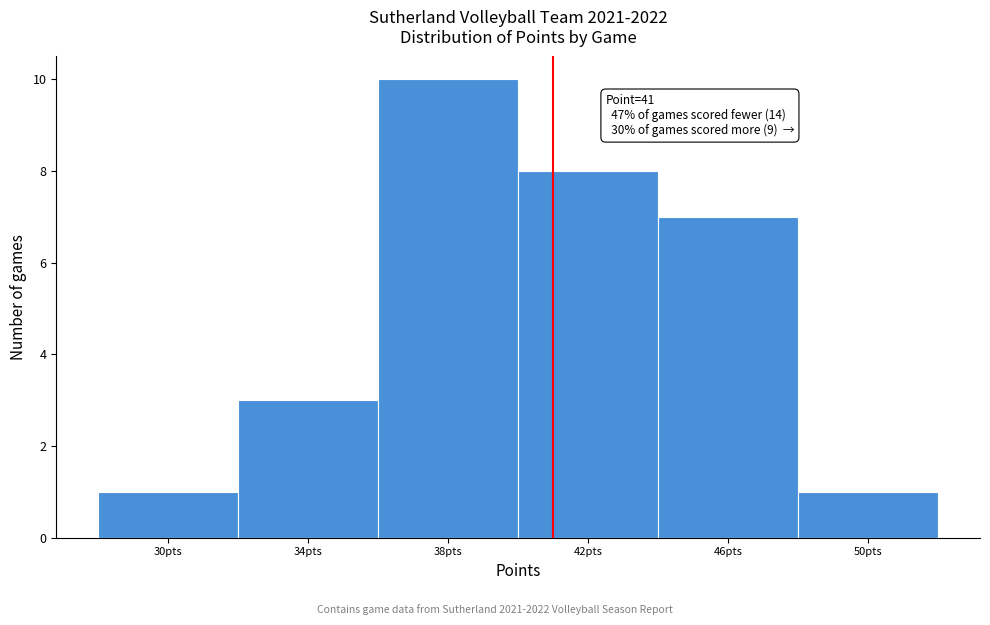

Which range on the x-axis has the tallest bar?

36 to 40